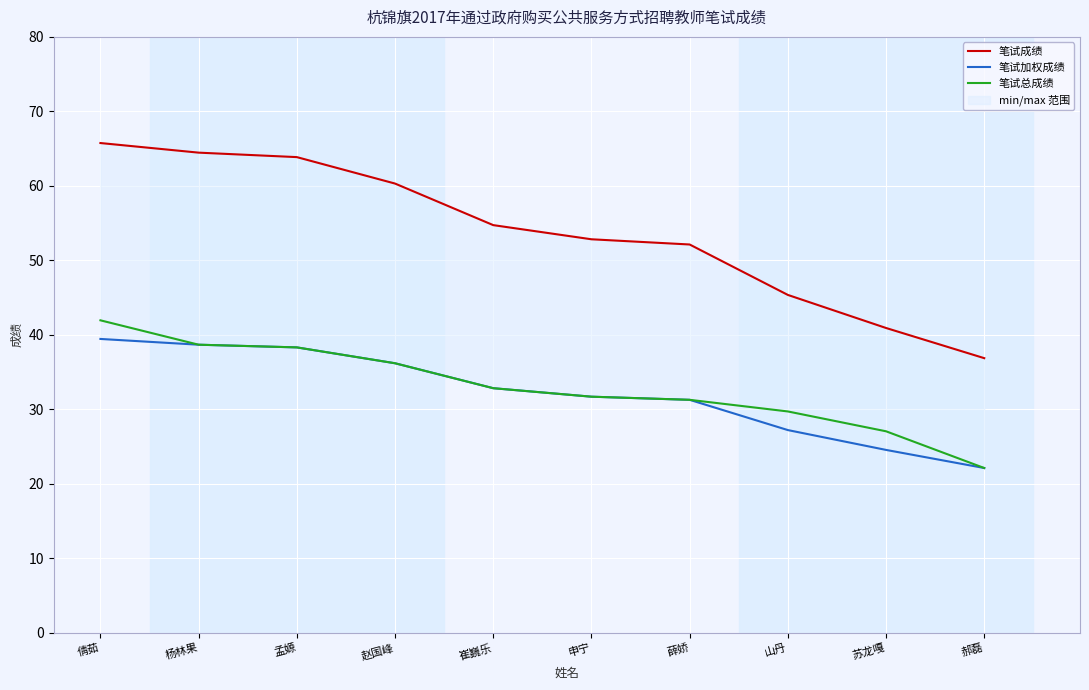

What is the minimum value shown in the chart?

22.1